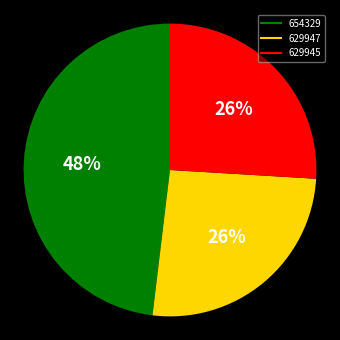

To the nearest percent, what percentage of the pie is 629945?

26%